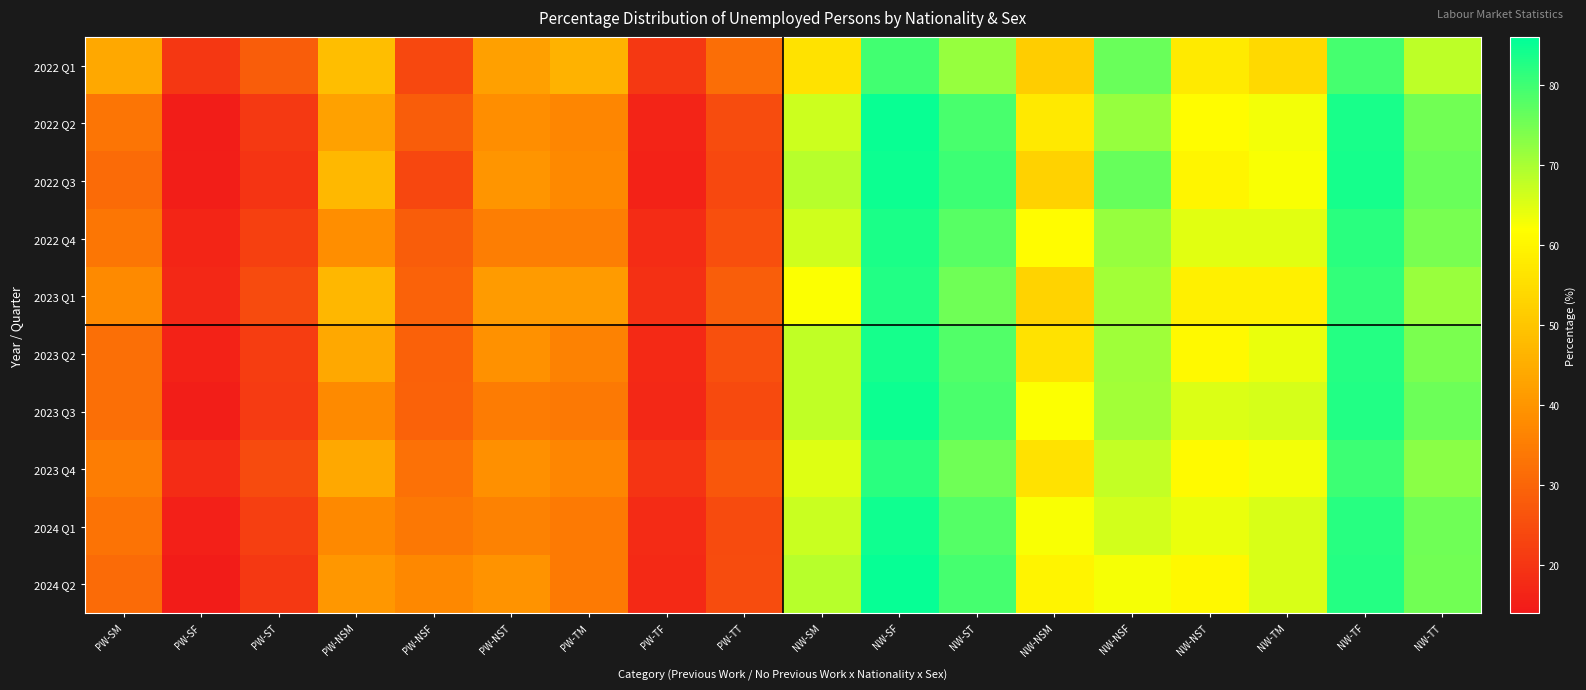

What is the greatest value displayed?

85.4